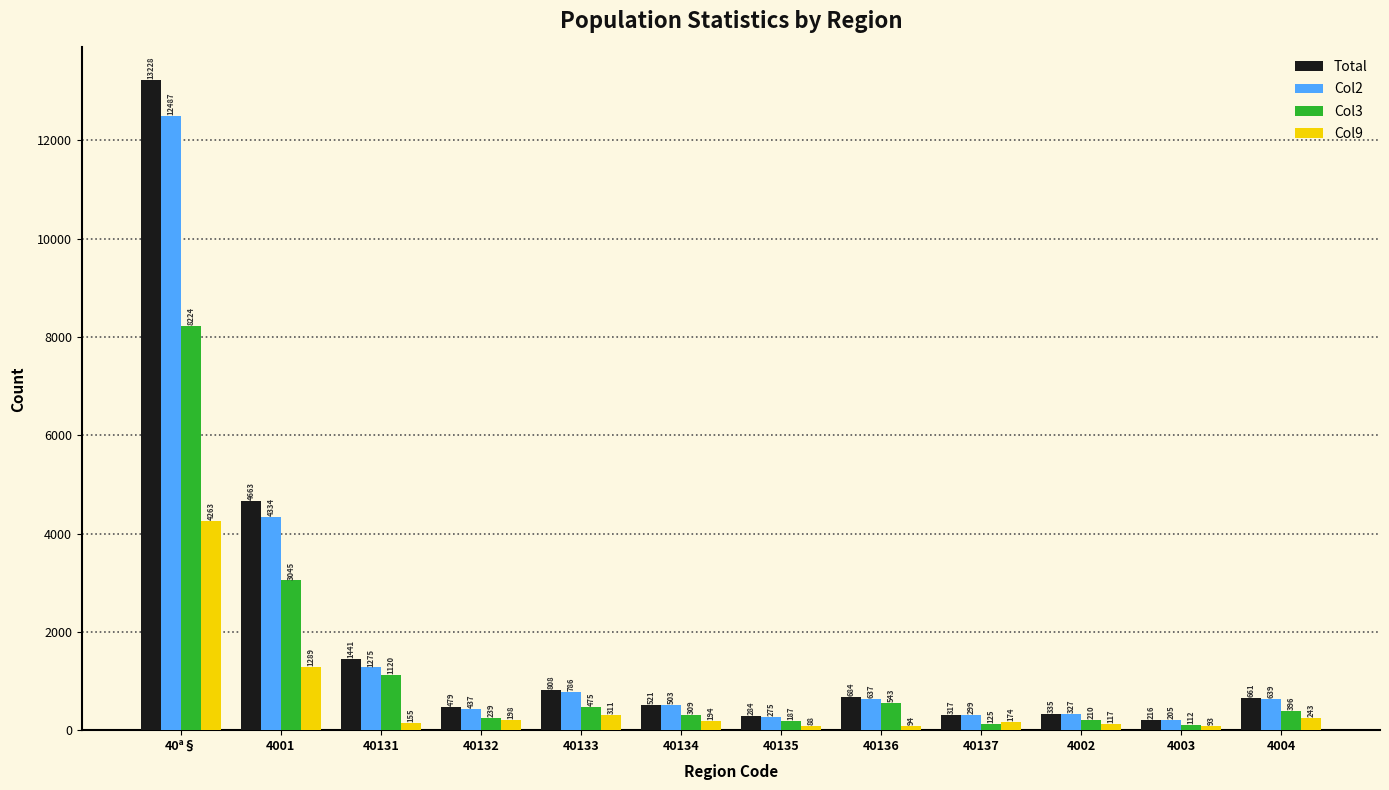

Which series has the widest spread of values?

Total